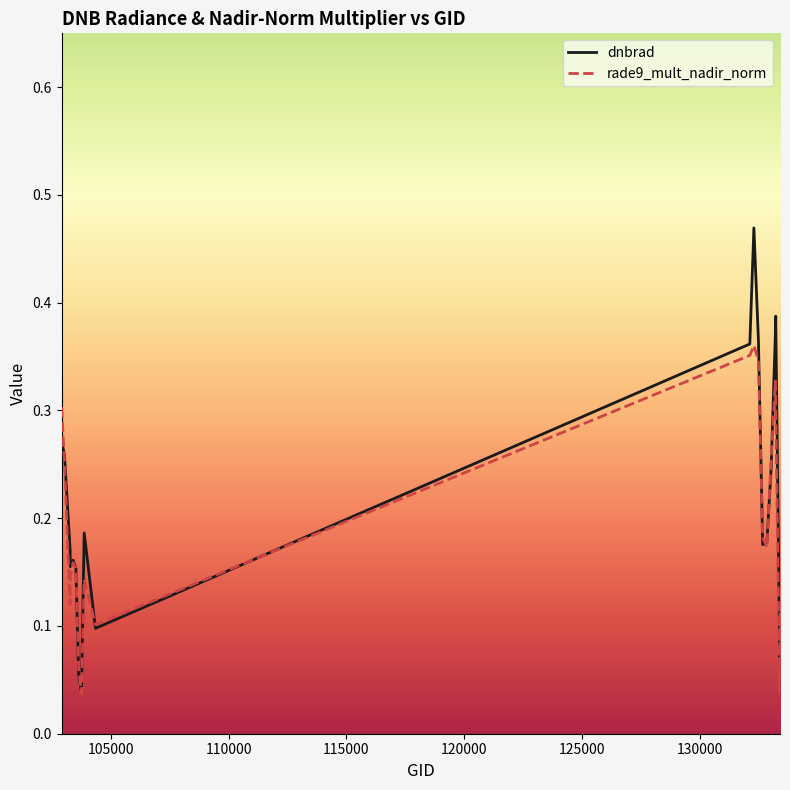

Which series has the largest range (max minus min)?

dnbrad